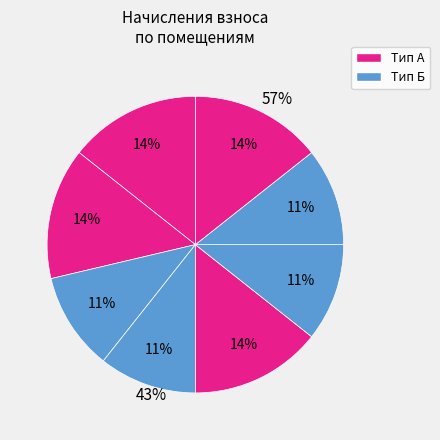

Which slice is the smallest?

3